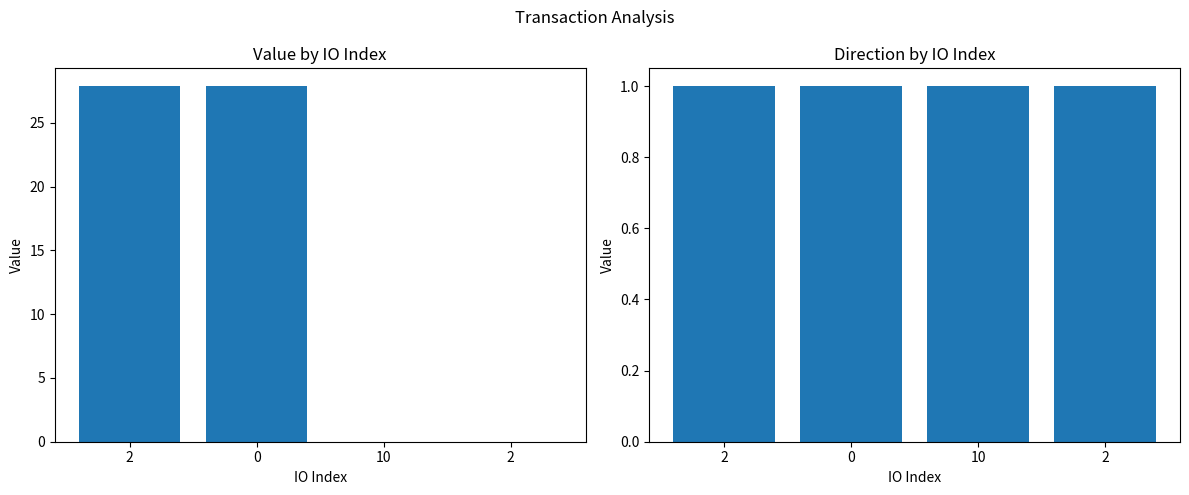

What is the sum of all direction values?

4.0